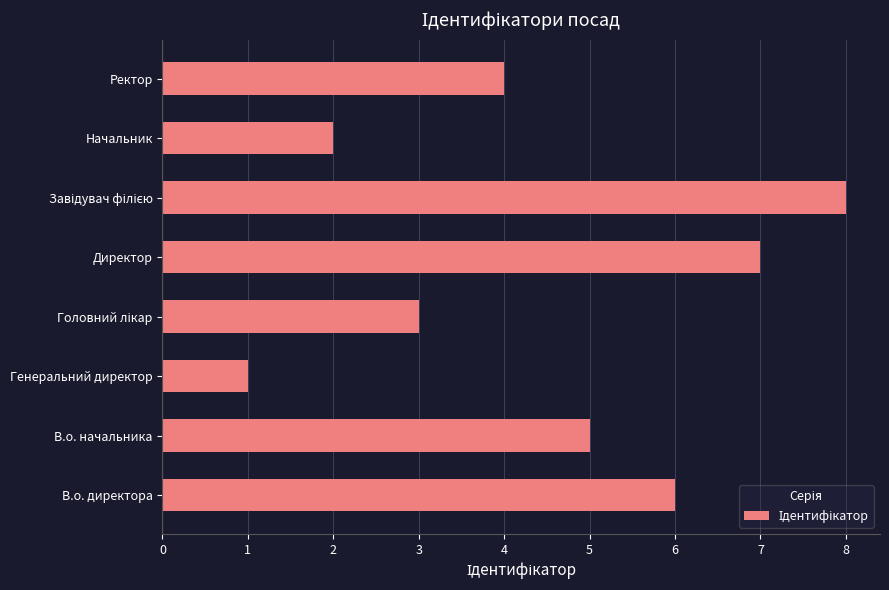

What is the approximate value at Ректор?

4